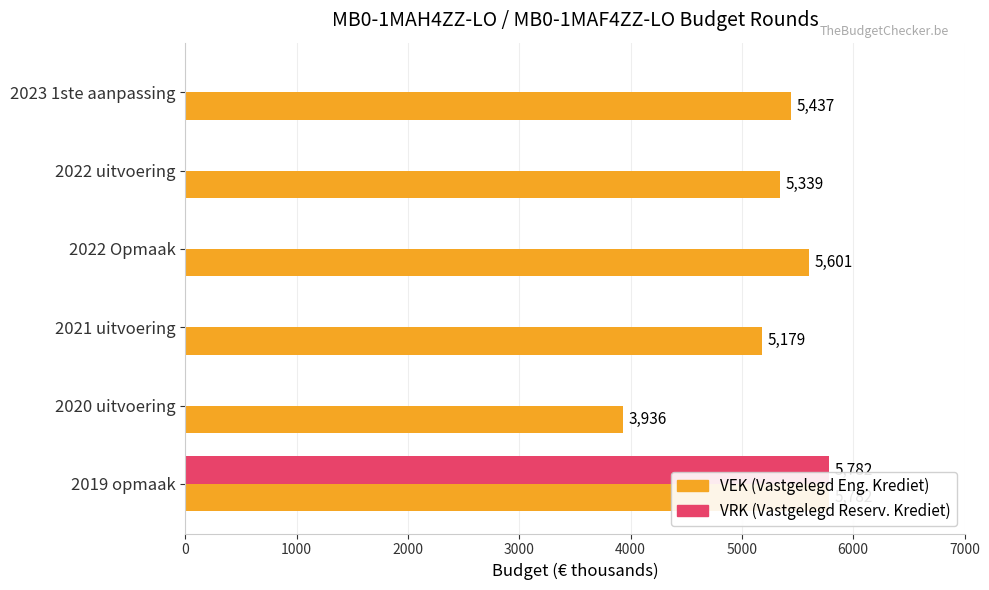

What is the sum of all VEK values?

31274